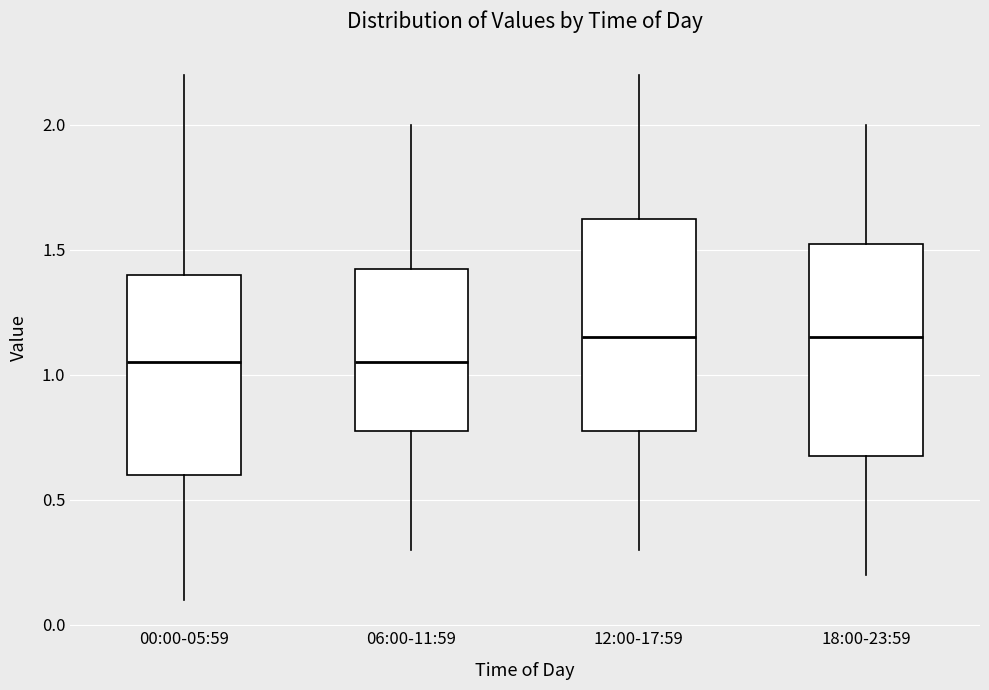

Where does the upper whisker of the box for 00:00-05:59 end on the y-axis? The values are not printed on the chart, so give them approximately, as read against the axis.

2.20